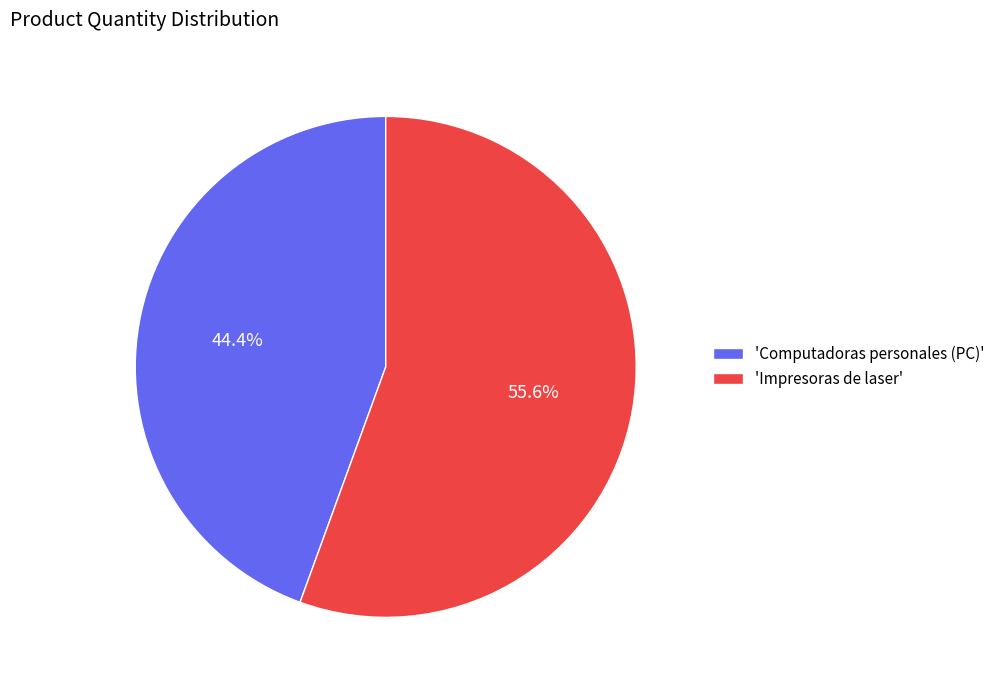

Which category has the smallest portion of the pie?

'Computadoras personales (PC)'